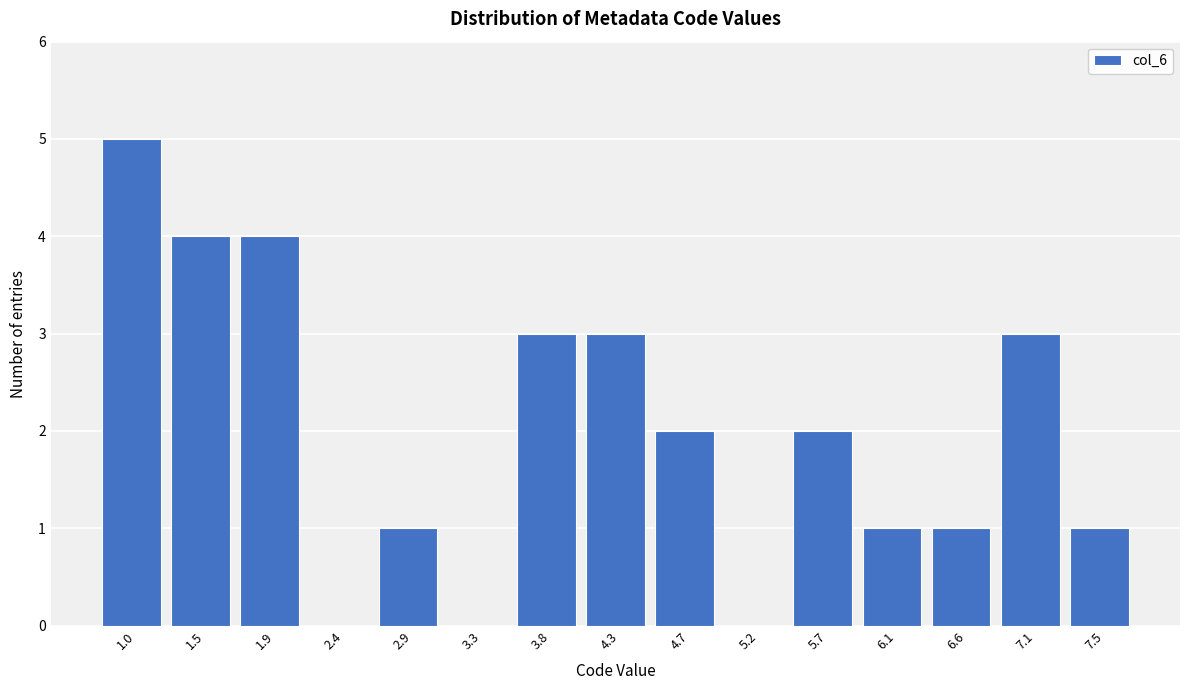

Reading left to right, transcribe all the data shown in this chart.

1.0=5	1.5=4	1.9=4	2.4=0	2.9=1	3.3=0	3.8=3	4.3=3	4.7=2	5.2=0	5.7=2	6.1=1	6.6=1	7.1=3	7.5=1